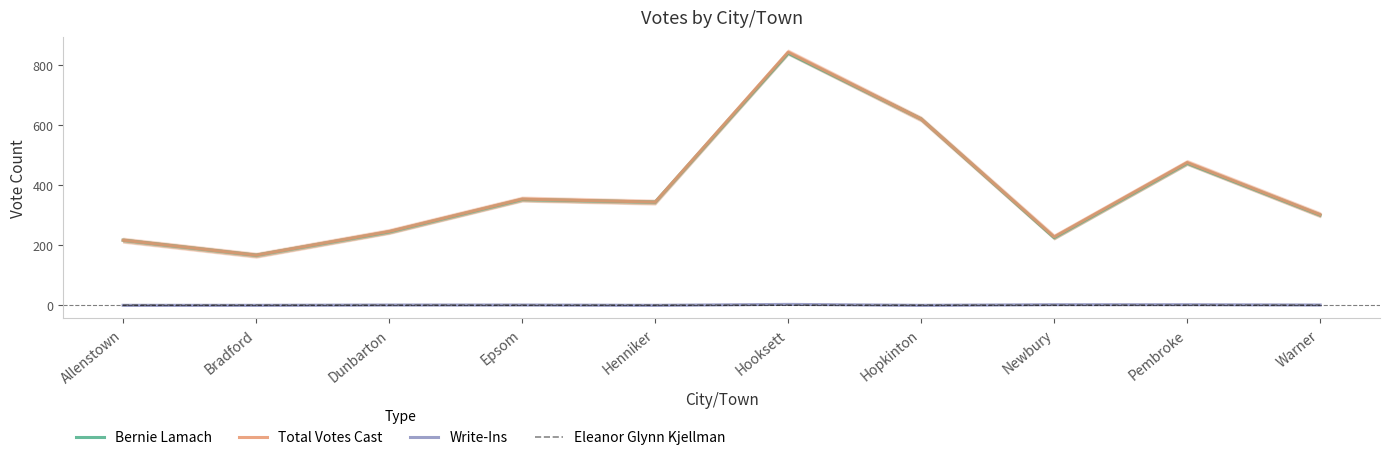

How many data points in Bernie Lamach are less than 344?

5